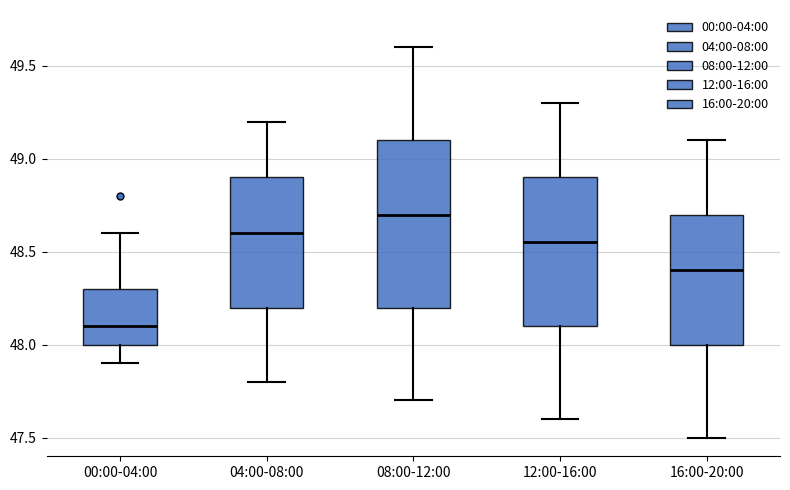

Comparing the boxes themselves (not the whiskers), which one is the tallest?

08:00-12:00